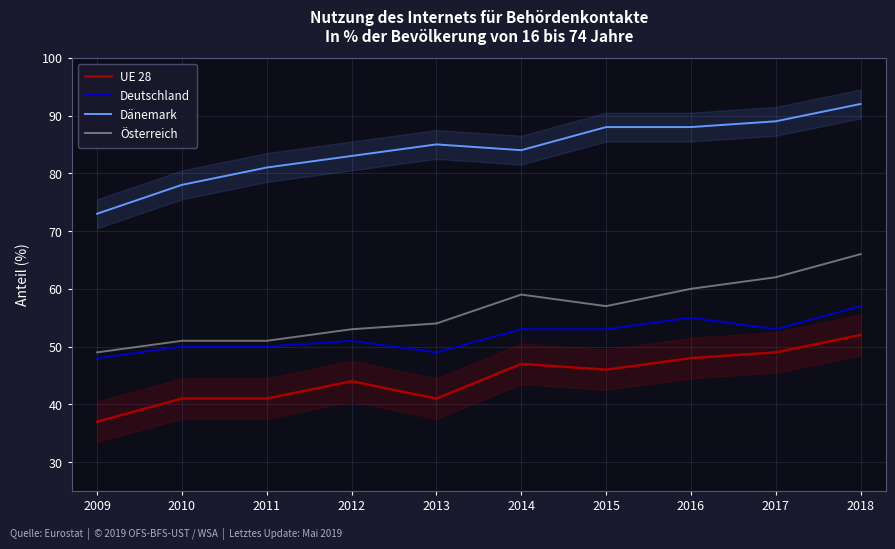

True or false: Dänemark and UE 28 cross at least once.

False